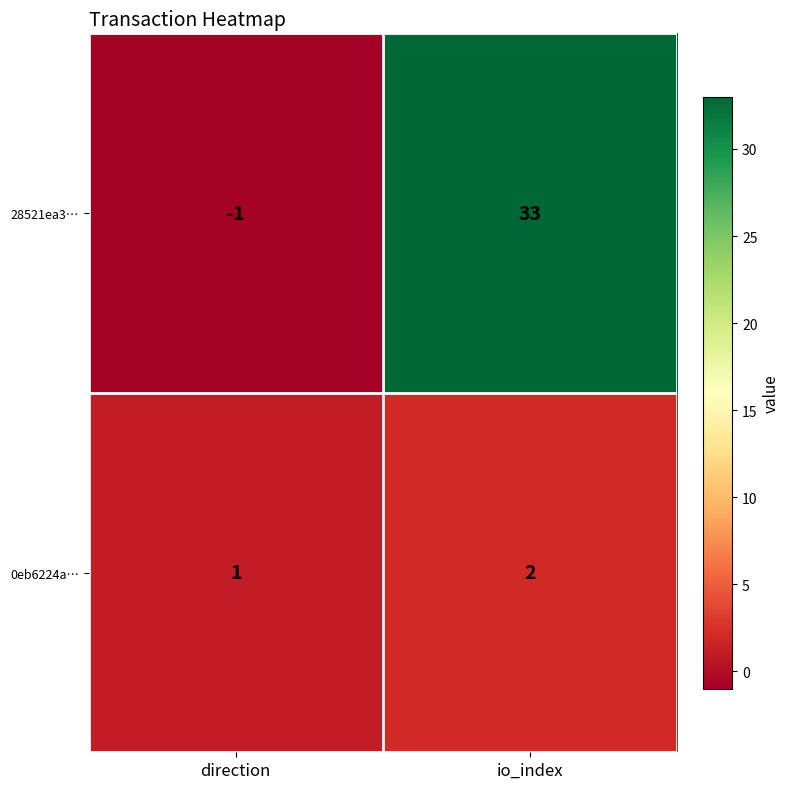

What is the average value of the 28521ea3… series?

16